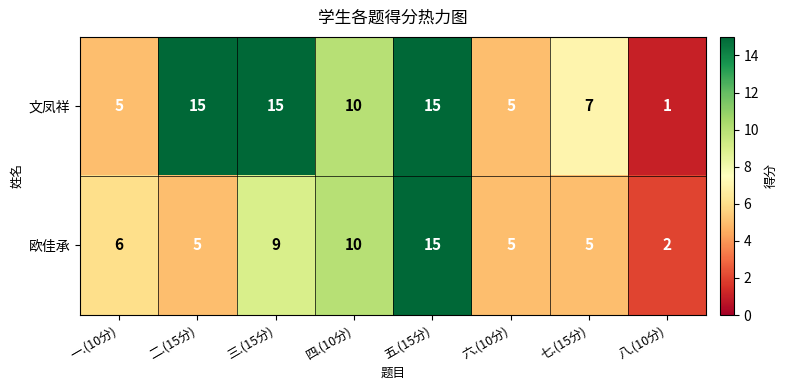

Between 四.(10分) and 七.(15分), which series saw the biggest shift?

欧佳承